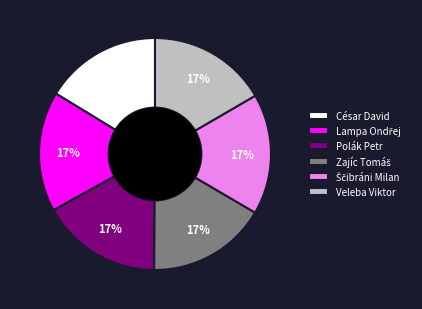

Does Veleba Viktor account for over 50% of the chart?

No